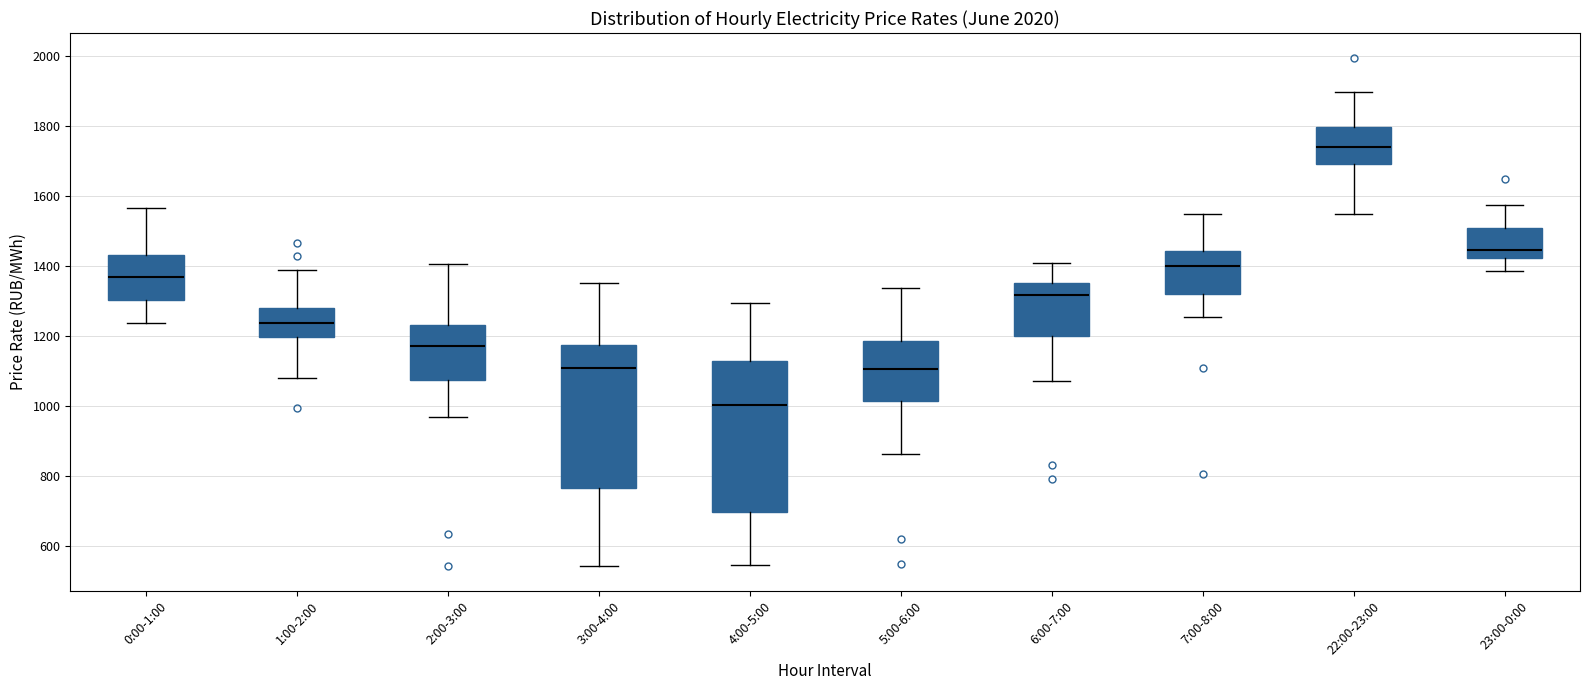

Reading left to right, transcribe this box plot: for each box, give where its median line is, the range the box spans, and where its two whiskers end, as read against the y-axis. The values are not printed on the chart, so give them approximately, as read against the axis.

0:00-1:00: median 1360, box 1300 to 1440, whiskers 1240 to 1560
1:00-2:00: median 1240, box 1200 to 1280, whiskers 1080 to 1380
2:00-3:00: median 1180, box 1080 to 1240, whiskers 980 to 1400
3:00-4:00: median 1100, box 760 to 1180, whiskers 540 to 1360
4:00-5:00: median 1000, box 700 to 1120, whiskers 540 to 1300
5:00-6:00: median 1100, box 1020 to 1180, whiskers 860 to 1340
6:00-7:00: median 1320, box 1200 to 1360, whiskers 1080 to 1400
7:00-8:00: median 1400, box 1320 to 1440, whiskers 1260 to 1540
22:00-23:00: median 1740, box 1700 to 1800, whiskers 1560 to 1900
23:00-0:00: median 1440, box 1420 to 1500, whiskers 1380 to 1580